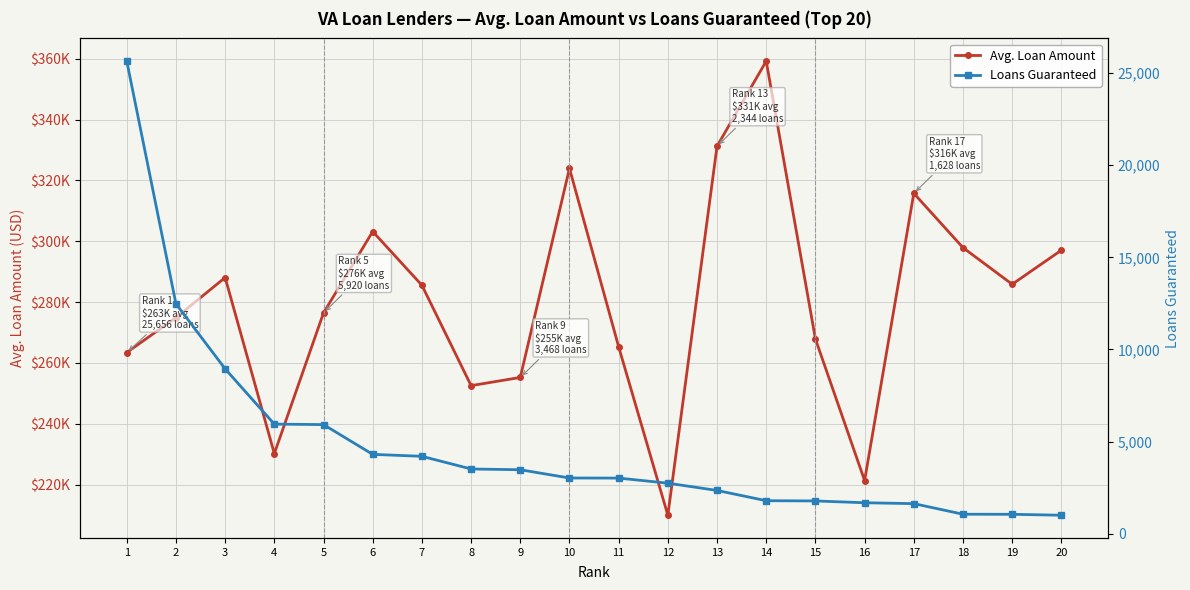

Is the value of Loans Guaranteed at 2 greater than the value of Avg. Loan Amount at 6?

No